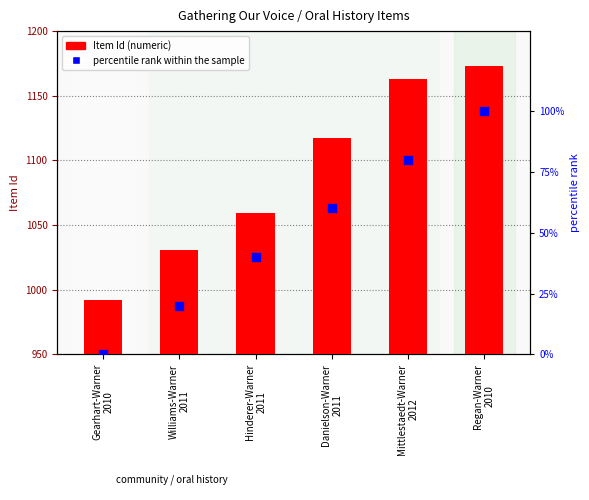

What is the total value across all series at Gearhart-Warner
2010?

992